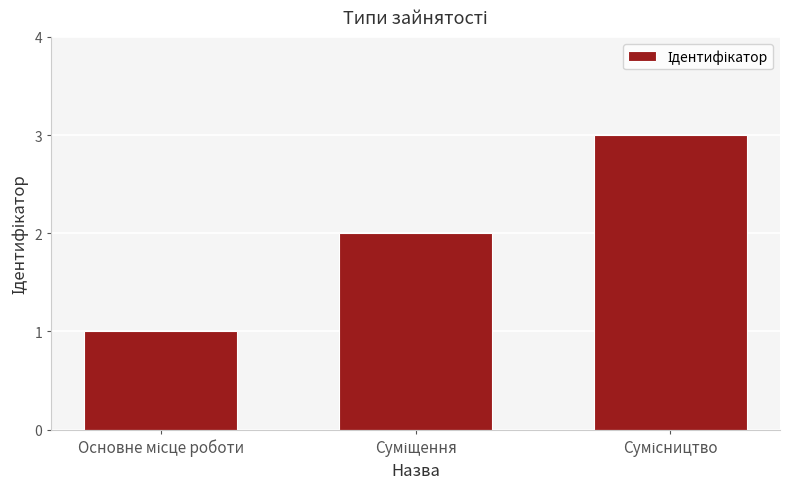

How many values are below 2?

1